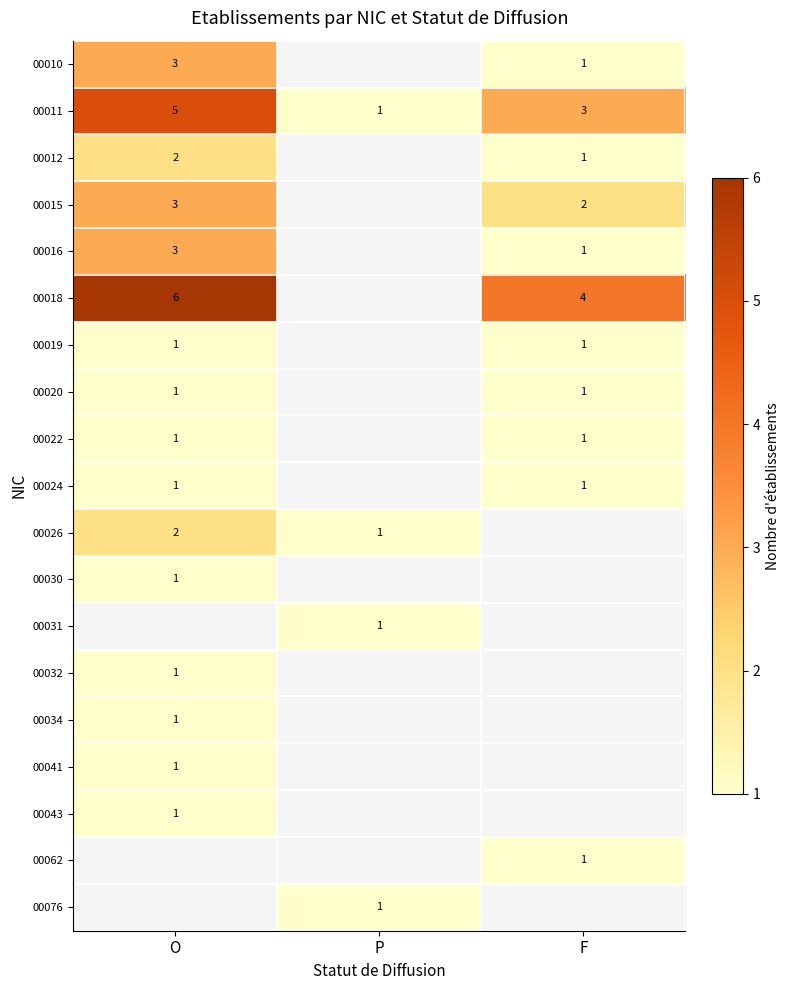

The value of 00020 at O is 2. True or false?

False